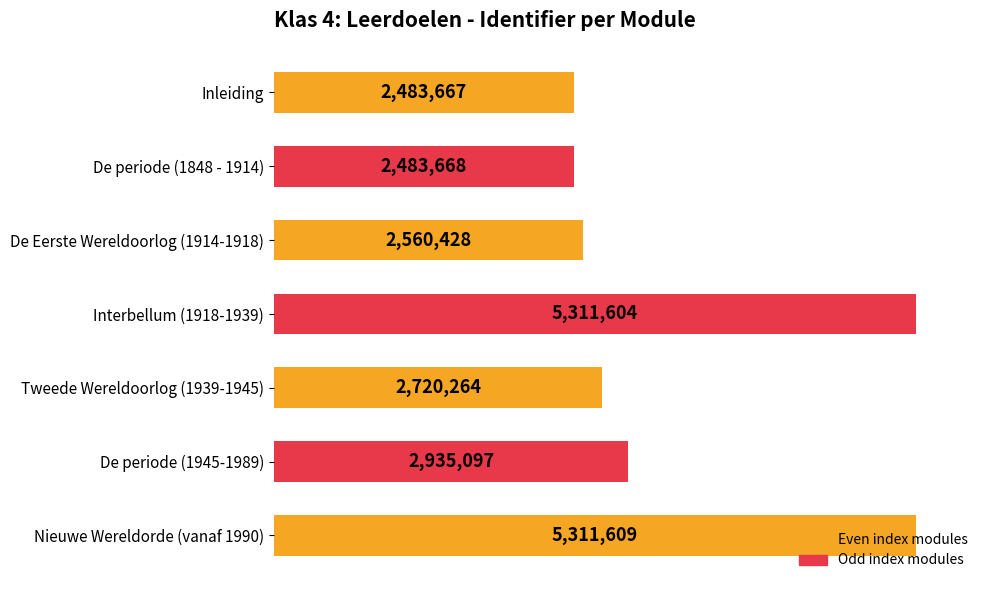

Are the bars horizontal?

Yes